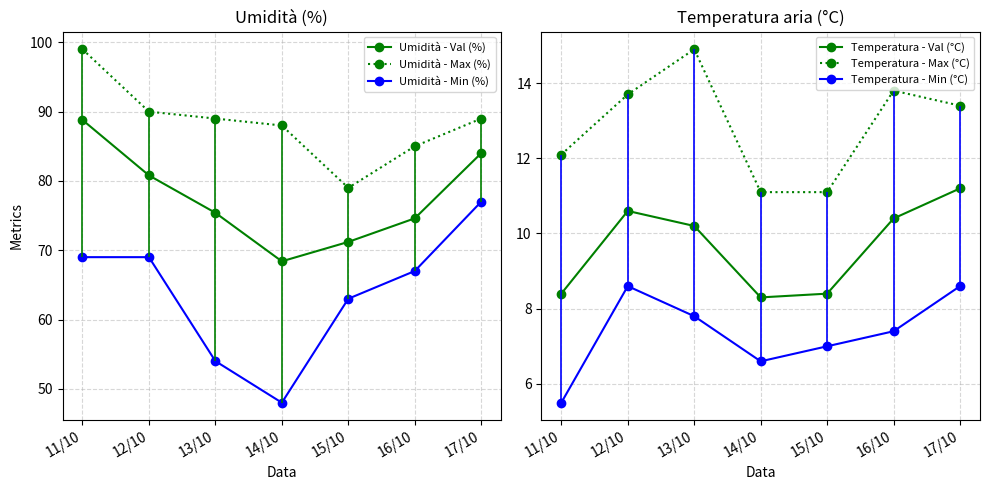

Does the chart have visible grid lines?

Yes